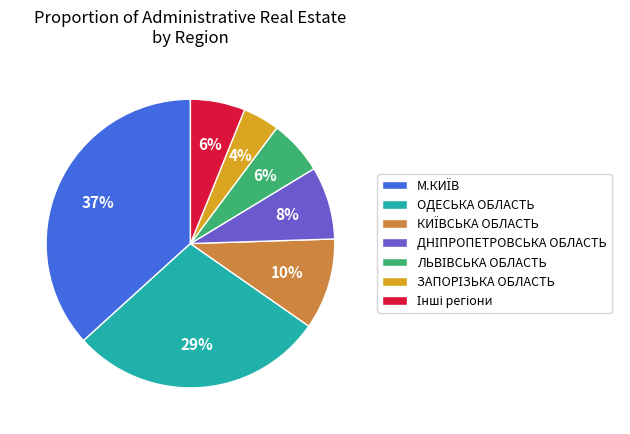

Does any single category account for the majority?

No